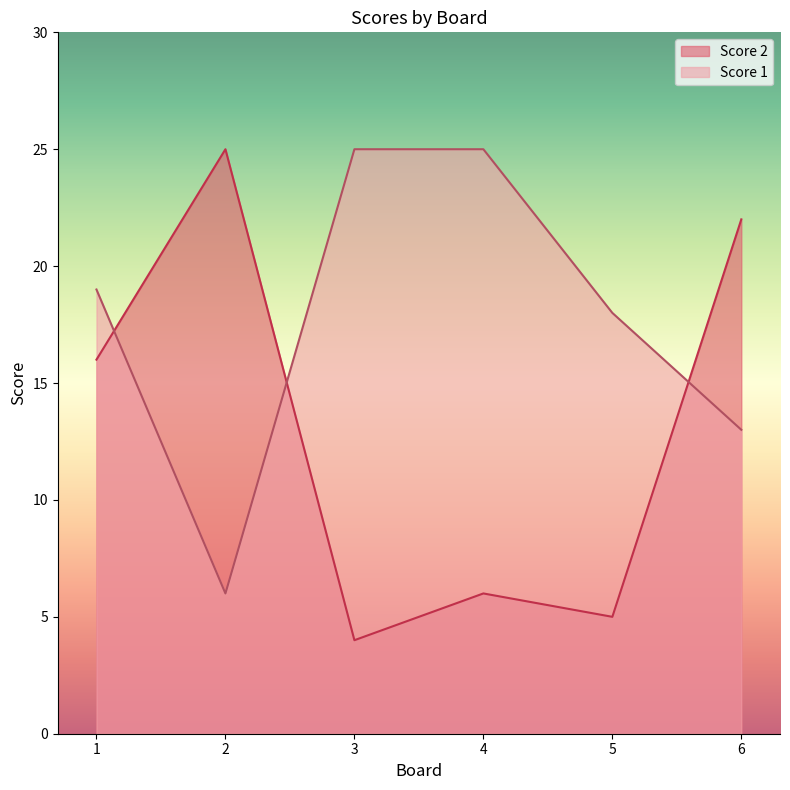

How many data points in Score 1 are above 19?

2